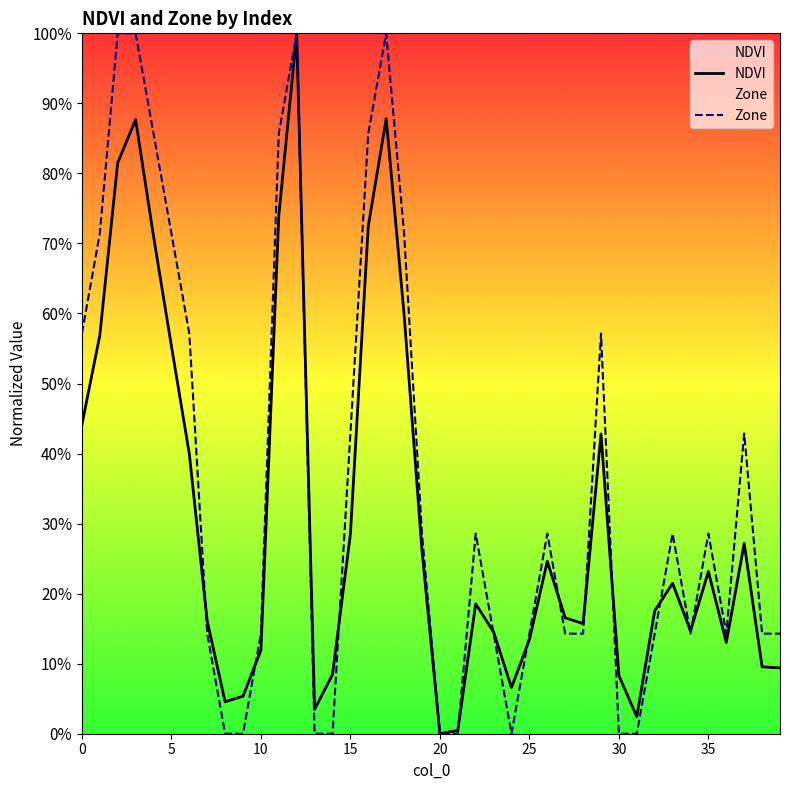

At how many categories does at least one series exceed 0?

39